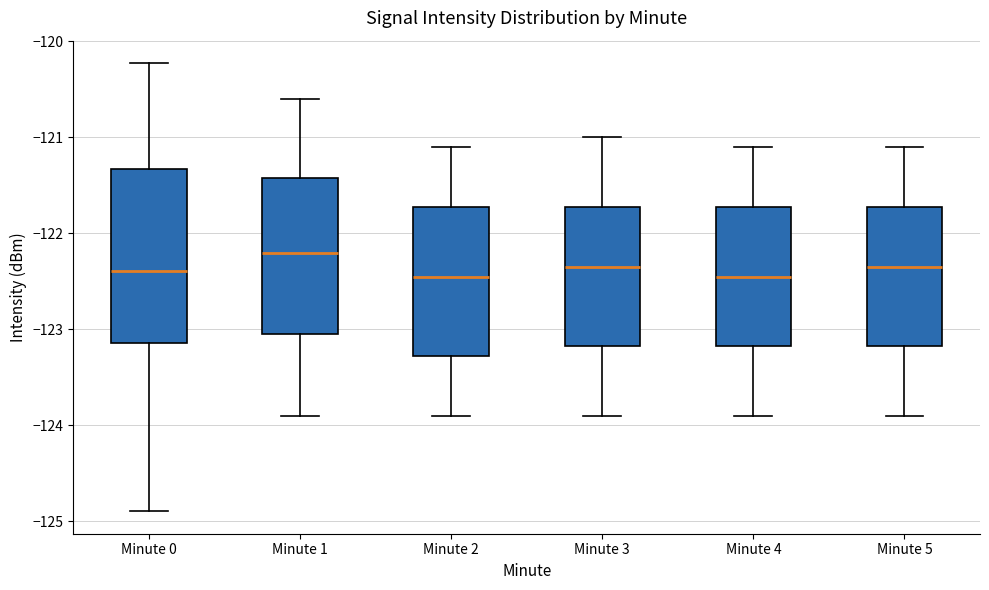

Comparing the boxes themselves (not the whiskers), which one is the tallest?

Minute 0